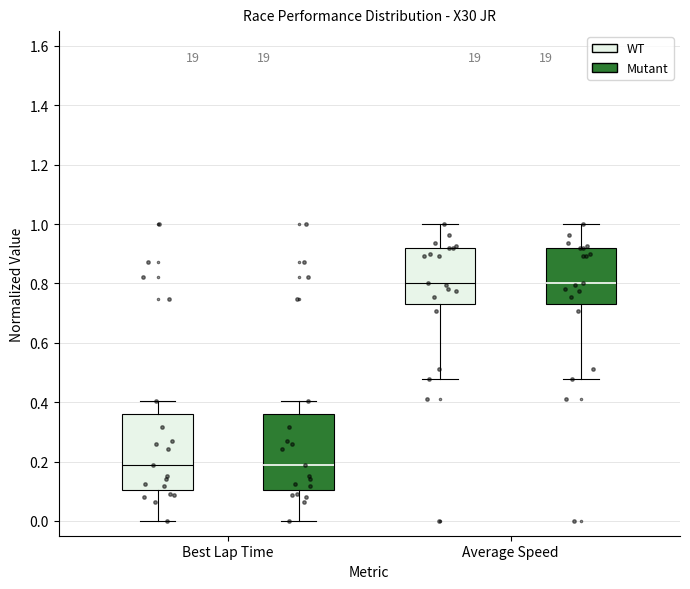

Where does the lower whisker of the box for Average Speed (WT) end on the y-axis? The values are not printed on the chart, so give them approximately, as read against the axis.

0.48